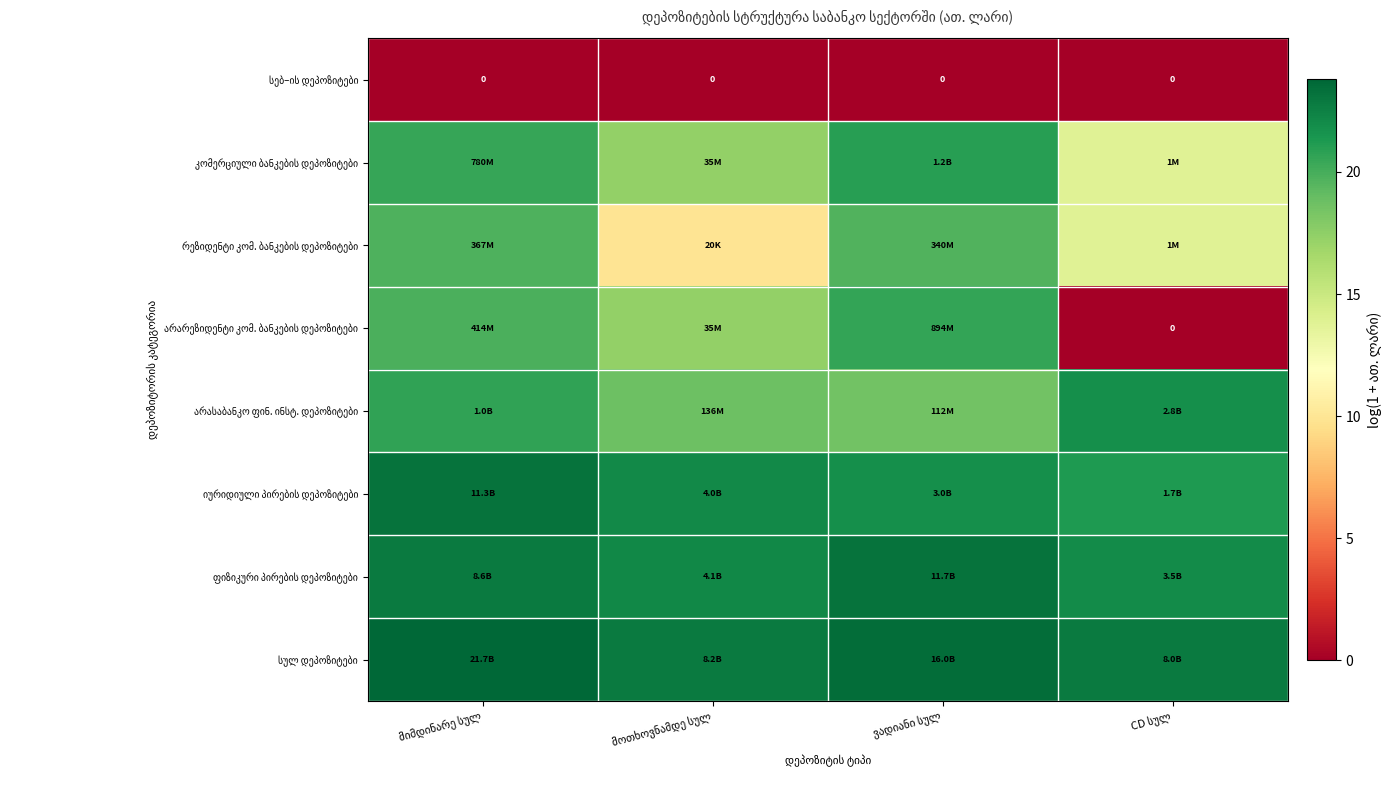

What is the difference between the maximum and minimum values in the კომერციული ბანკების დეპოზიტები series?

7.1